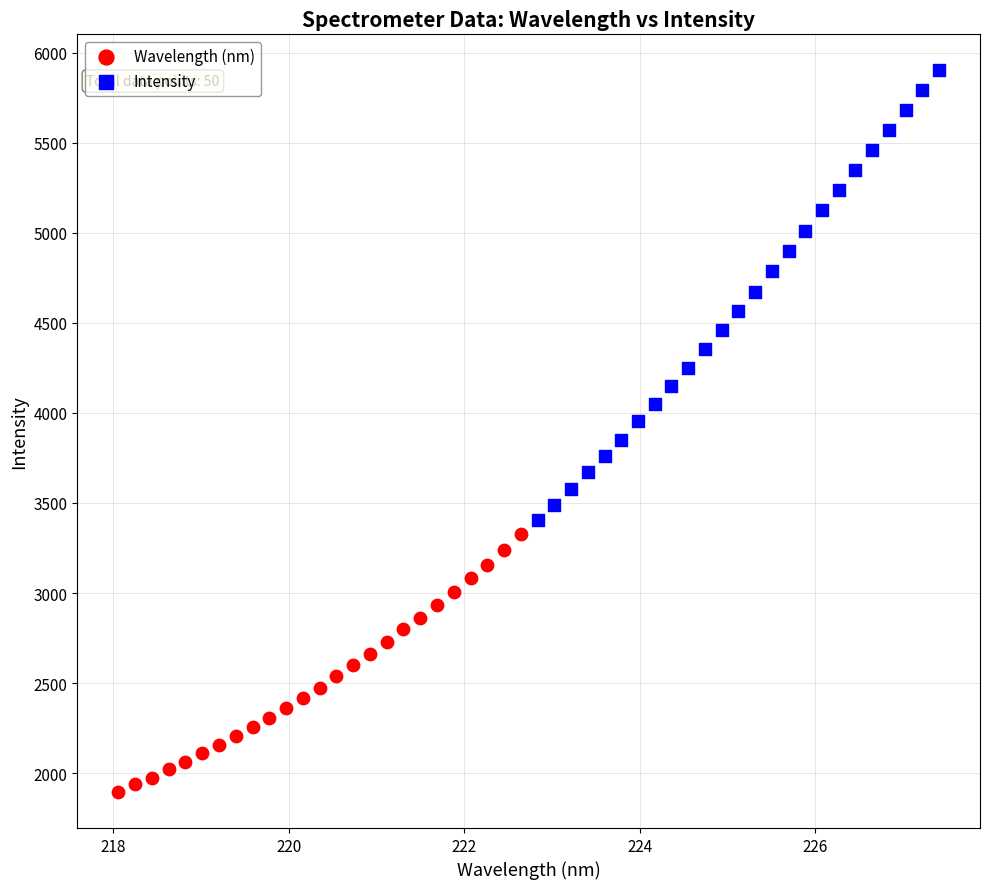

Which series has the largest Y range (max minus min)?

Intensity